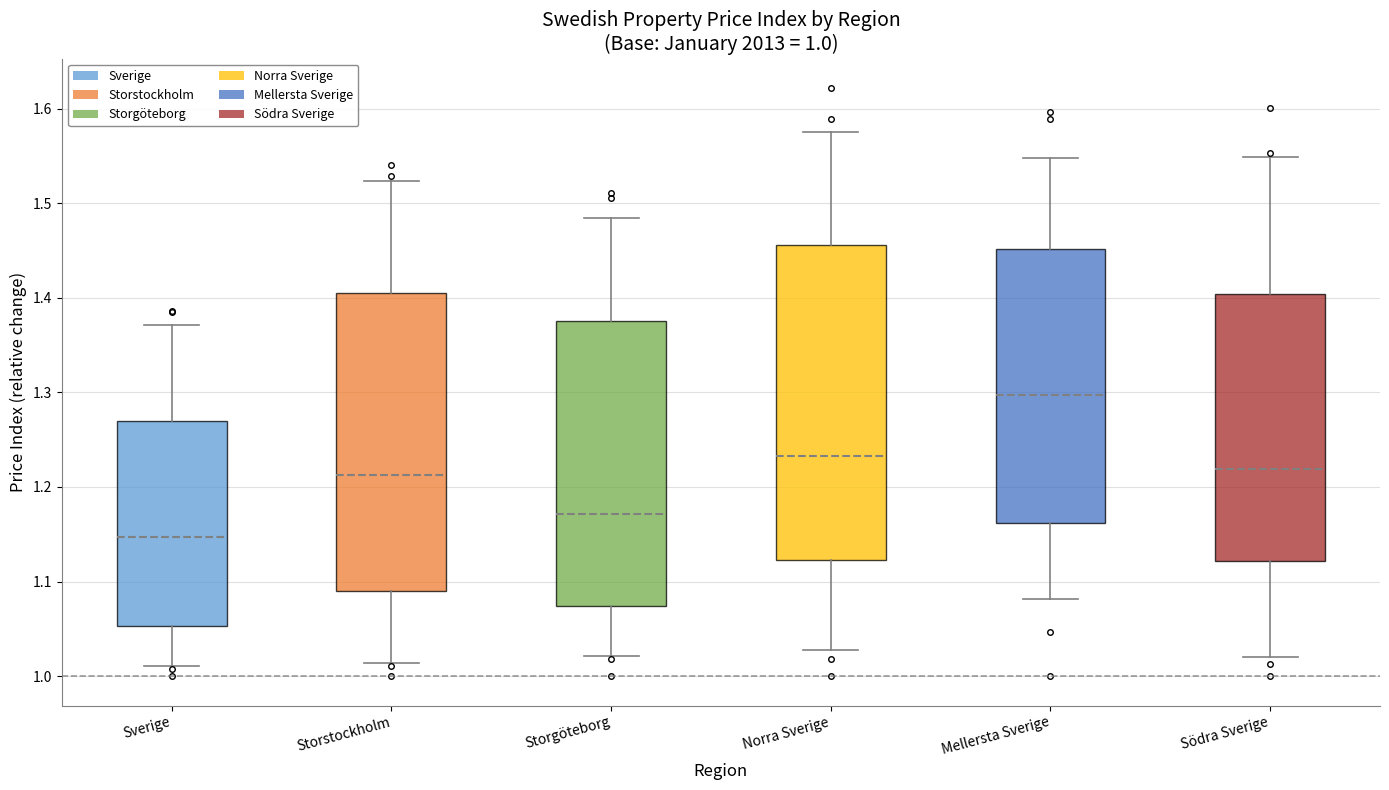

Which box's median line is the highest?

Mellersta Sverige